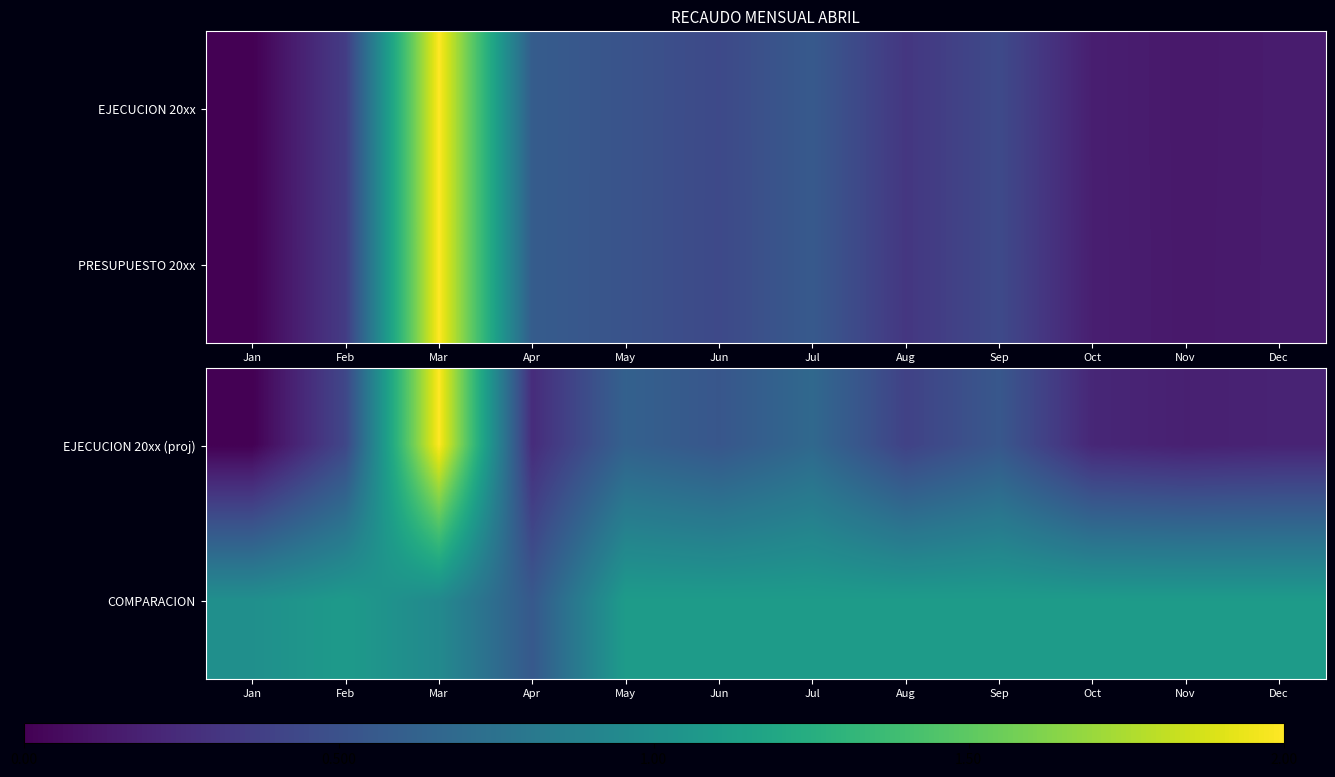

The COMPARACION series shows 1.0 at Jan. True or false?

True